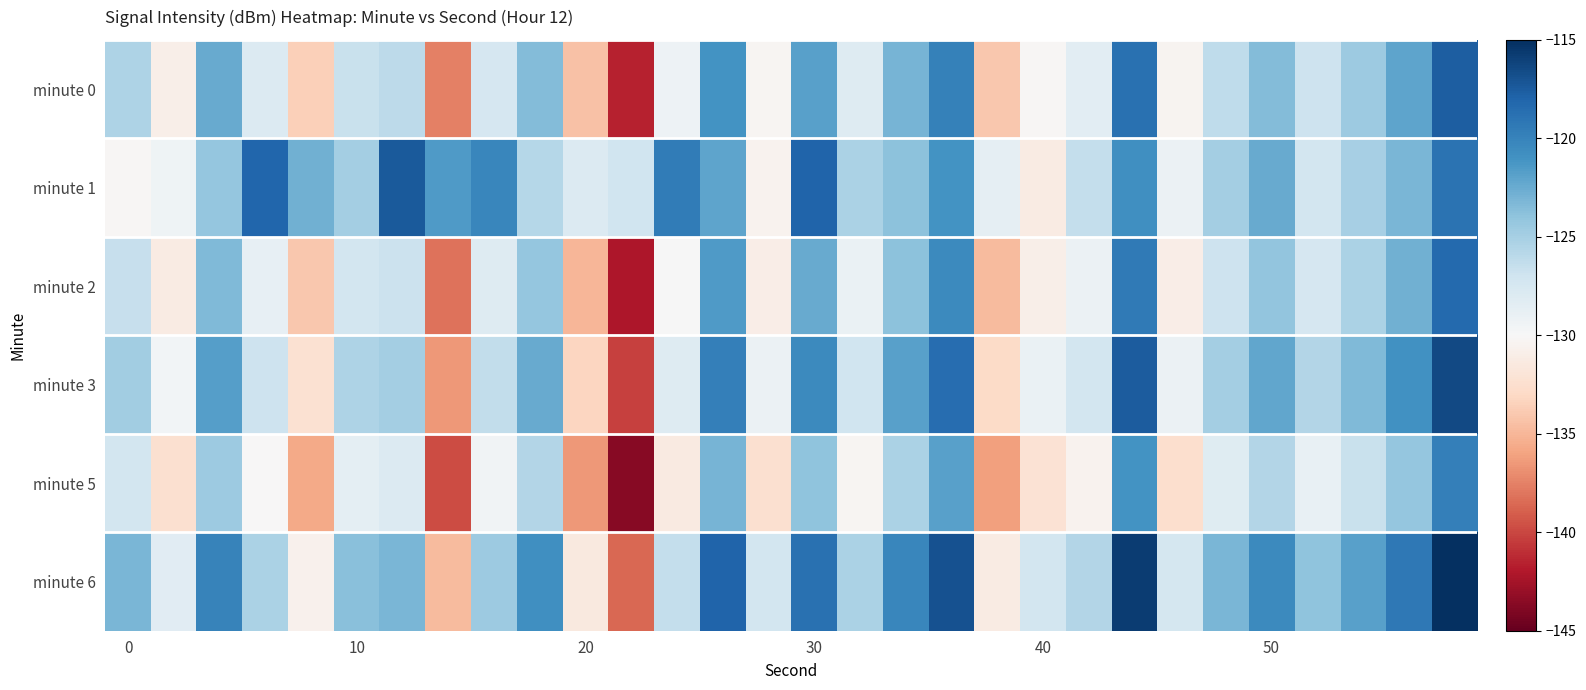

How many series are shown in this chart?

6